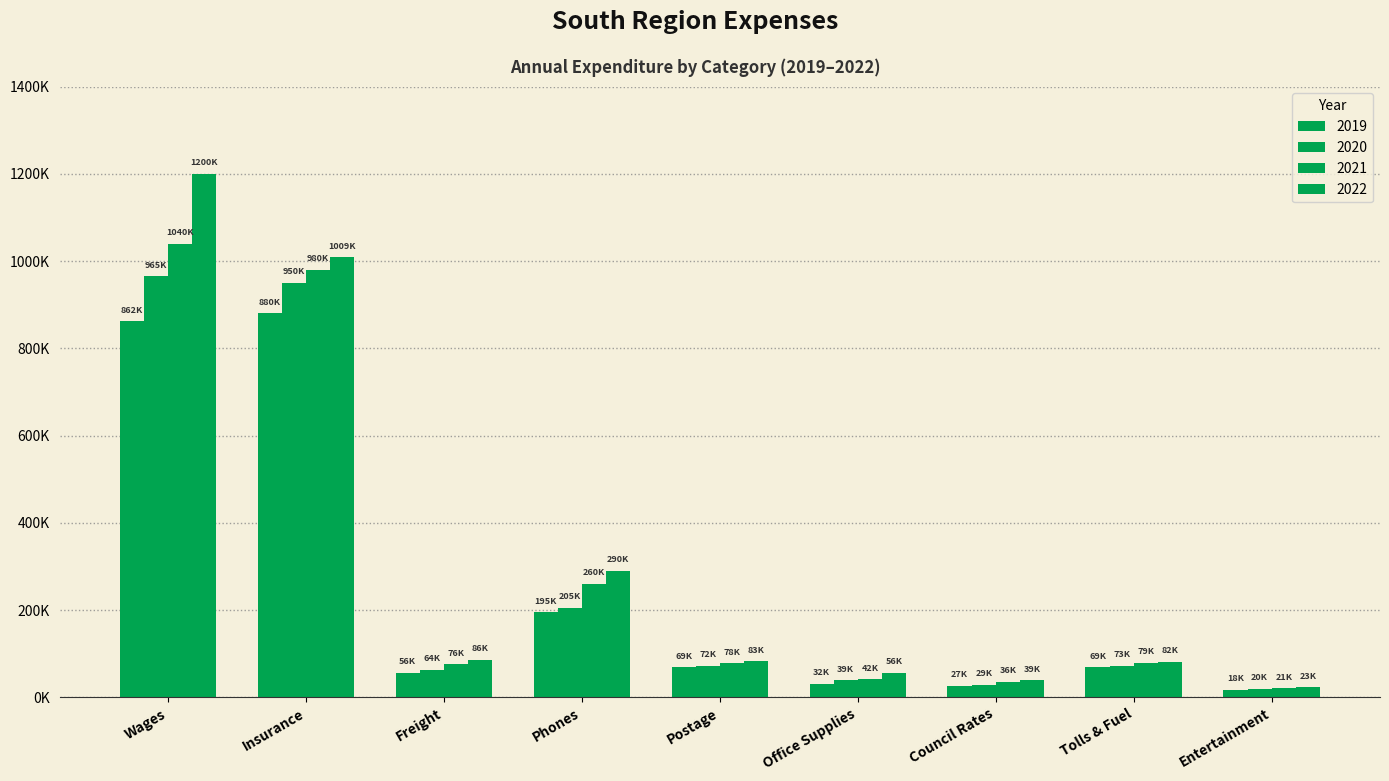

What is the sum of all 2021 values?

2612000